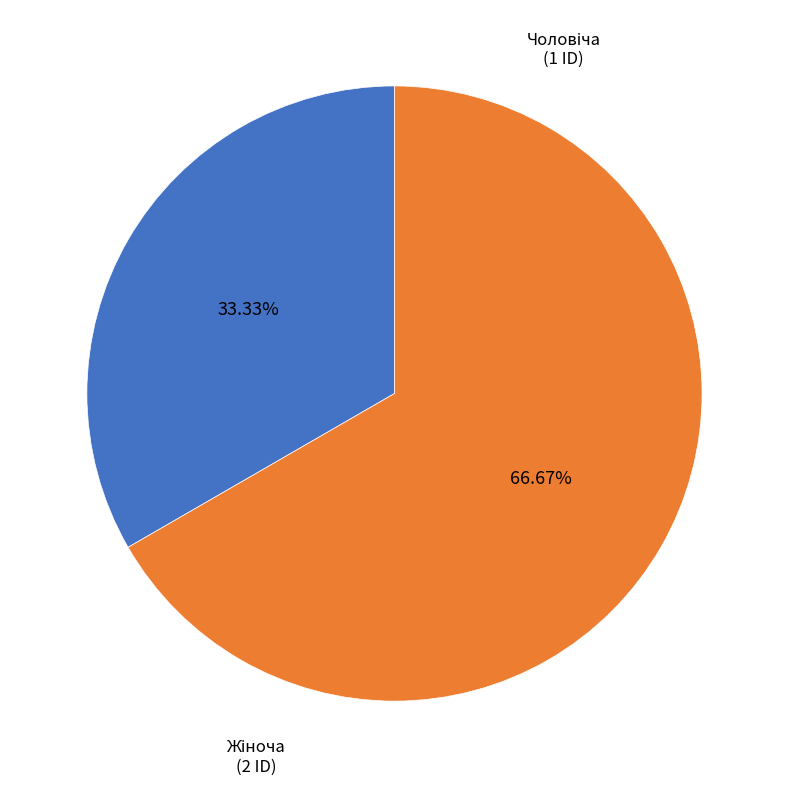

Does any single category account for the majority?

Yes